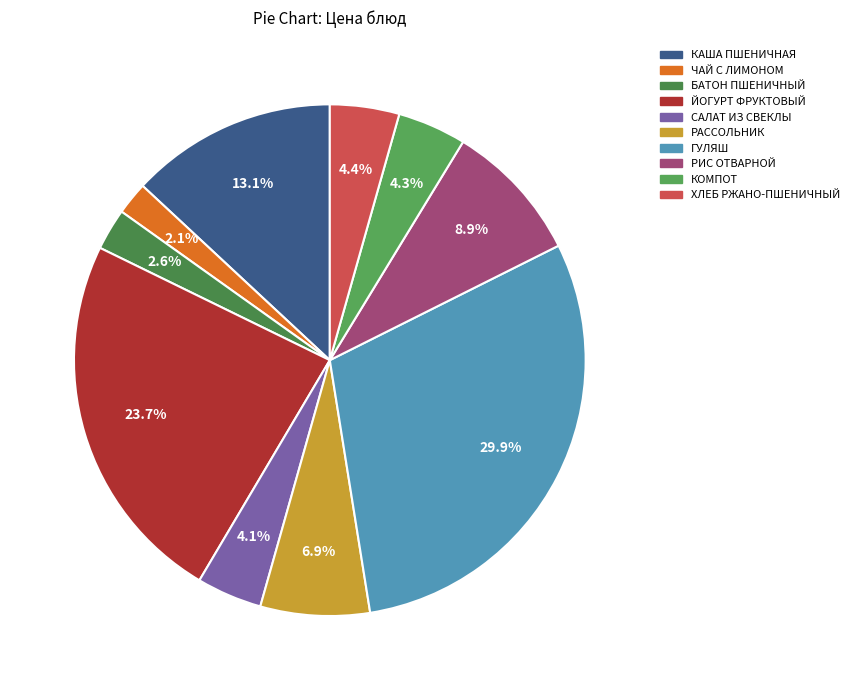

How many slices are in this pie chart?

10